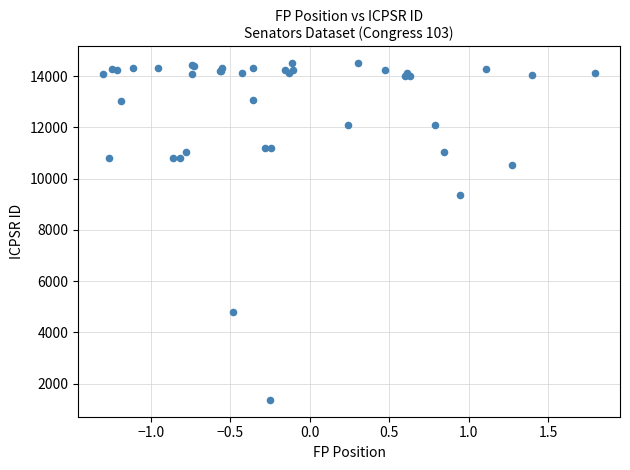

What Y value in the scatter plot is closest to 7933?

9369